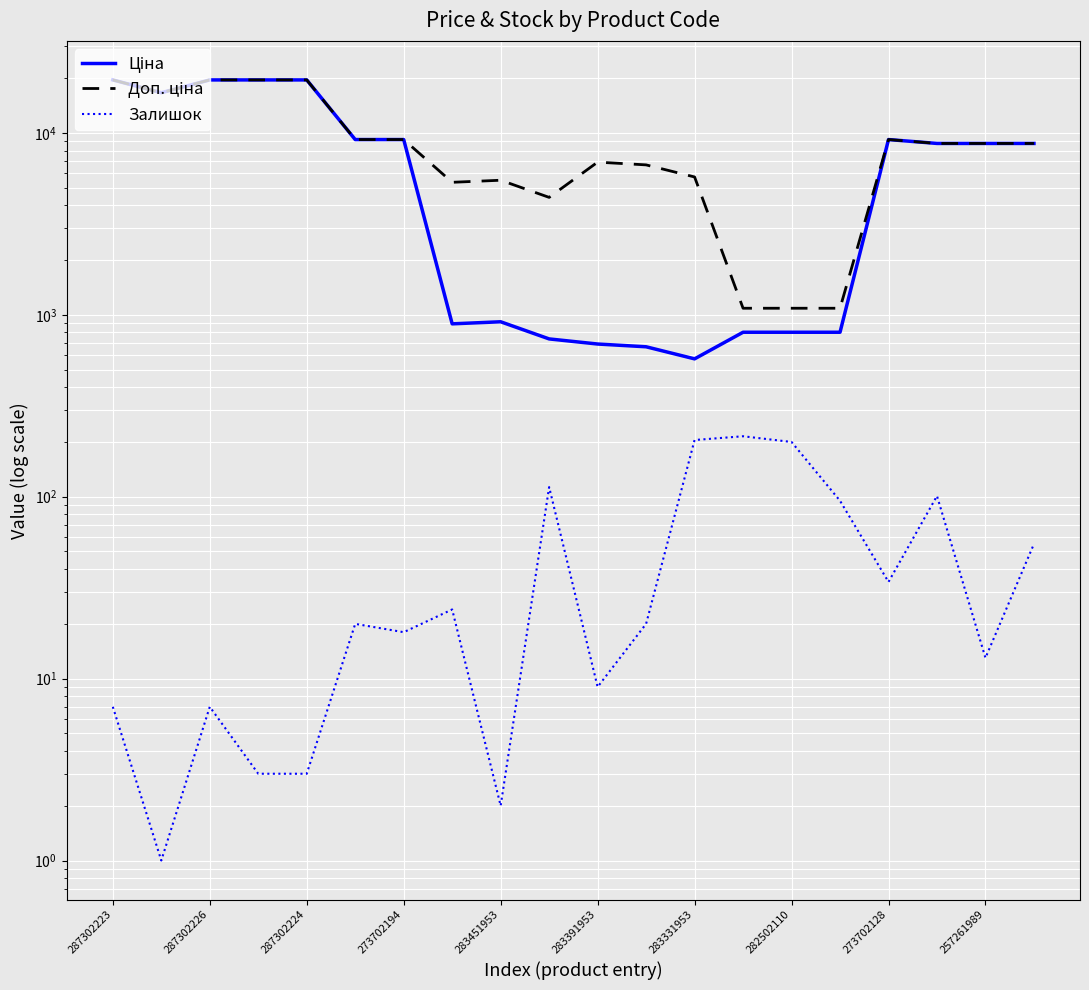

What is the minimum value for Залишок?

1.0